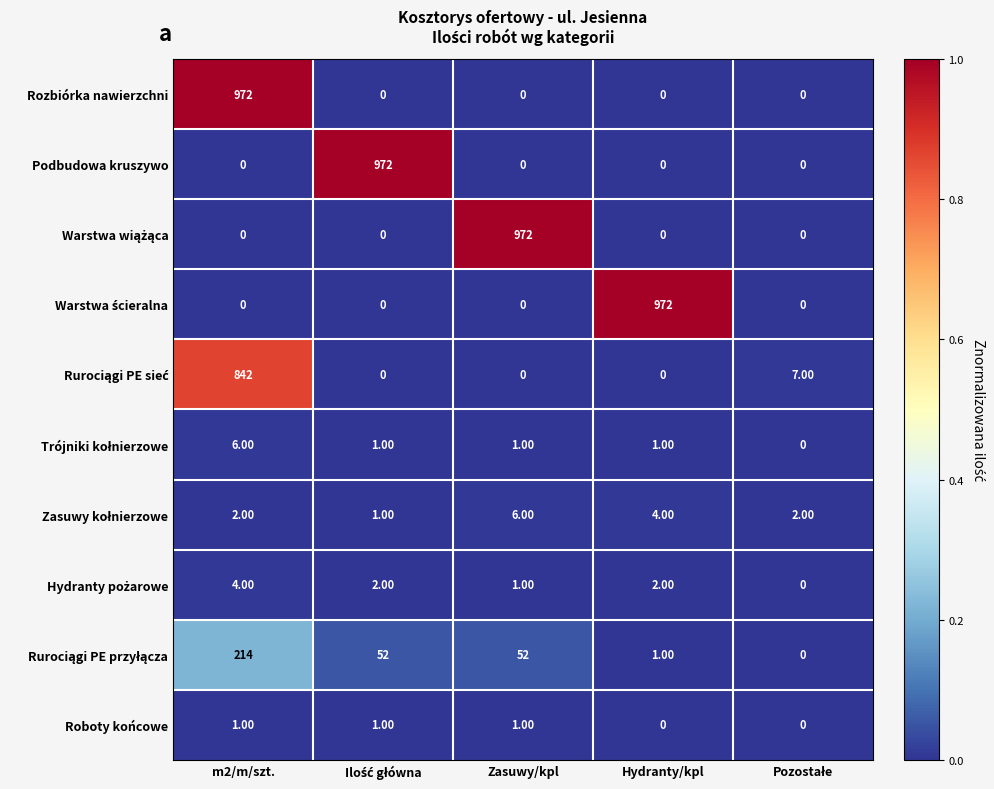

What is the average value of the Podbudowa kruszywo series?

194